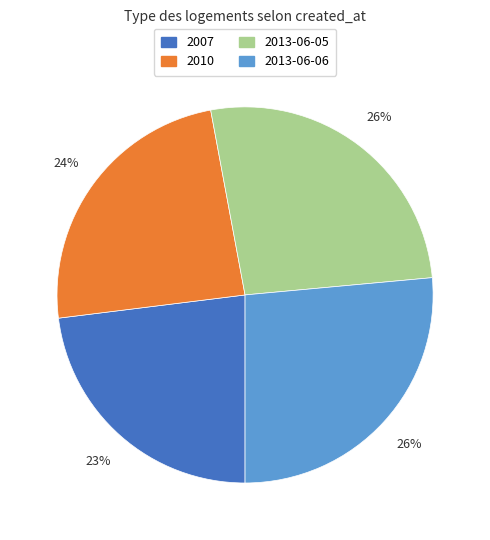

Is 2010 the majority of the pie?

No